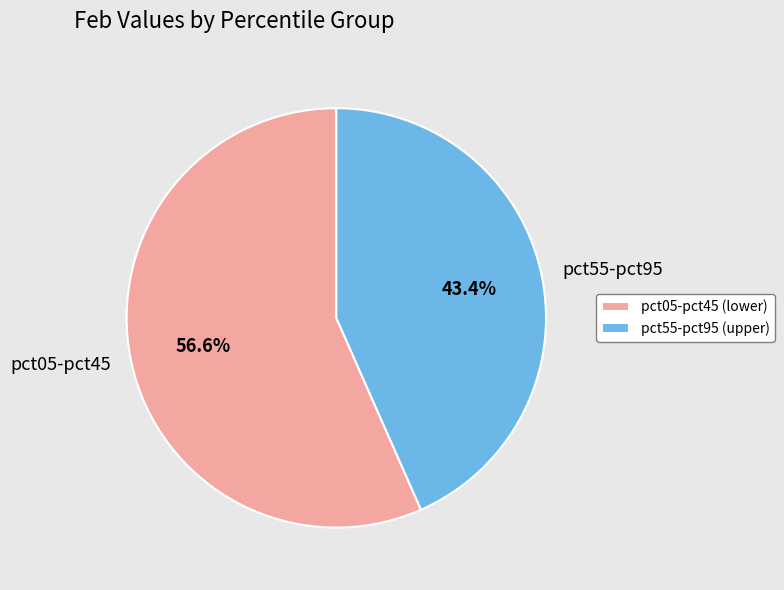

Combined, what portion of the pie is pct55-pct95 and pct05-pct45?

100.0%